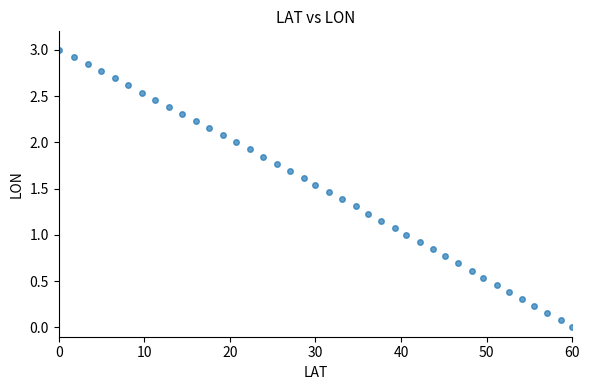

What is the range of Y values (max minus min)?

3.0